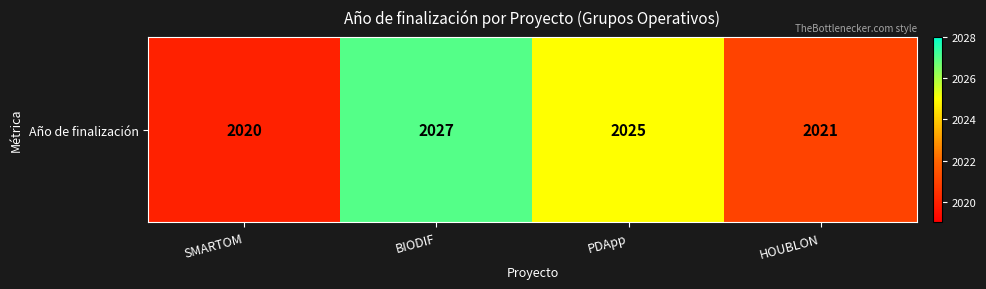

Which has a higher value, PDApp or BIODIF?

BIODIF